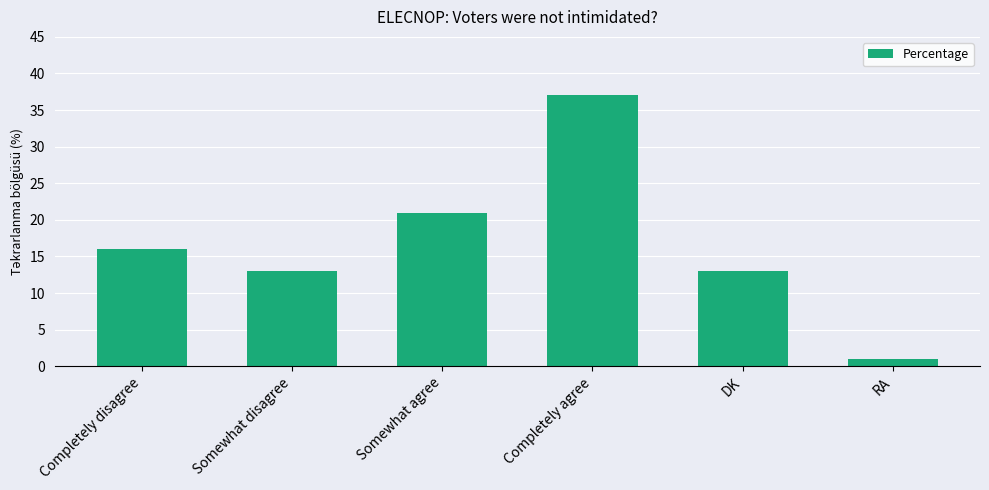

What is the difference between the maximum and minimum values?

36